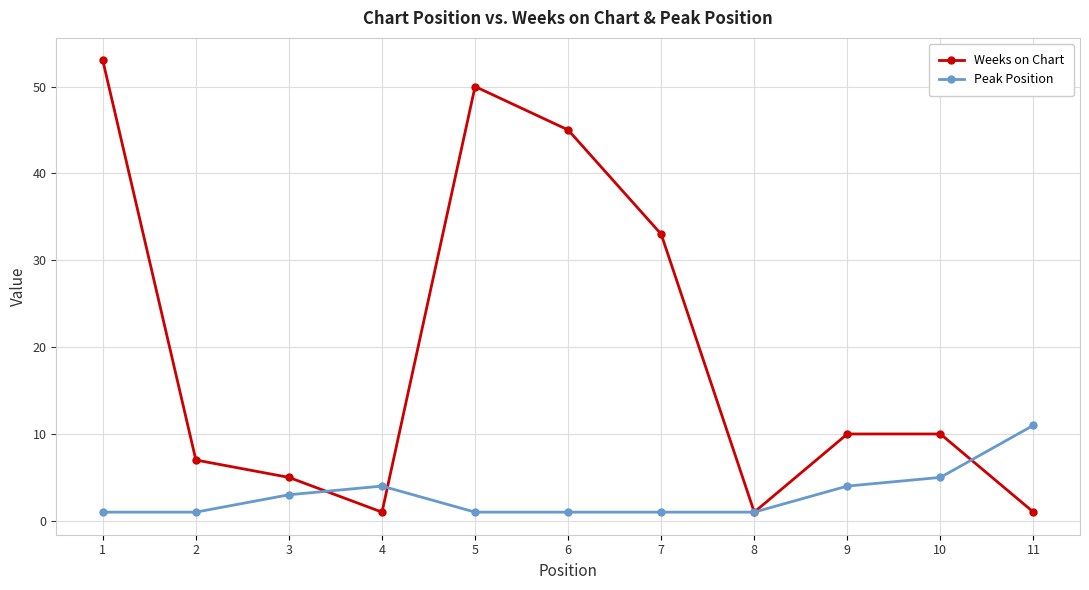

Where is the first local minimum for Weeks on Chart?

4